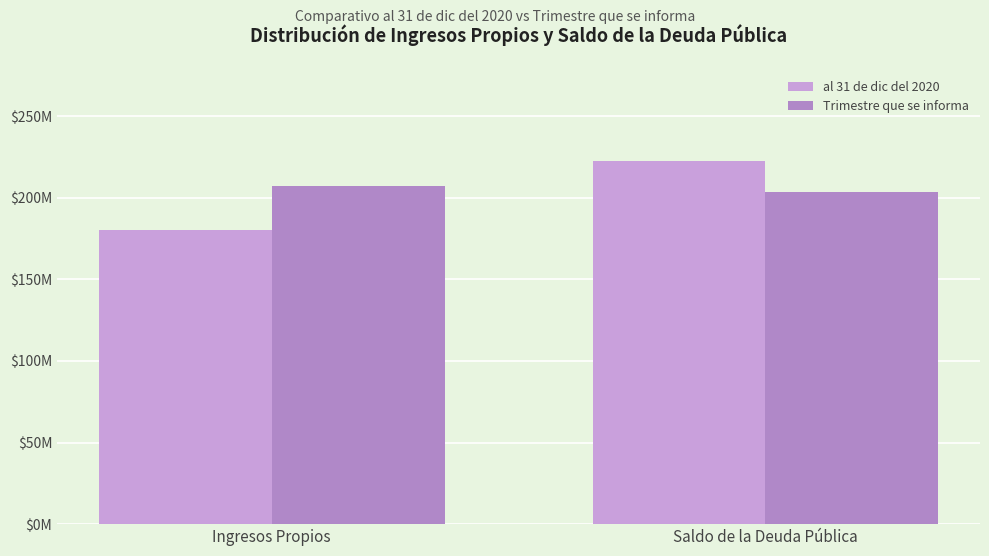

At which label does al 31 de dic del 2020 reach its peak?

Saldo de la Deuda Pública